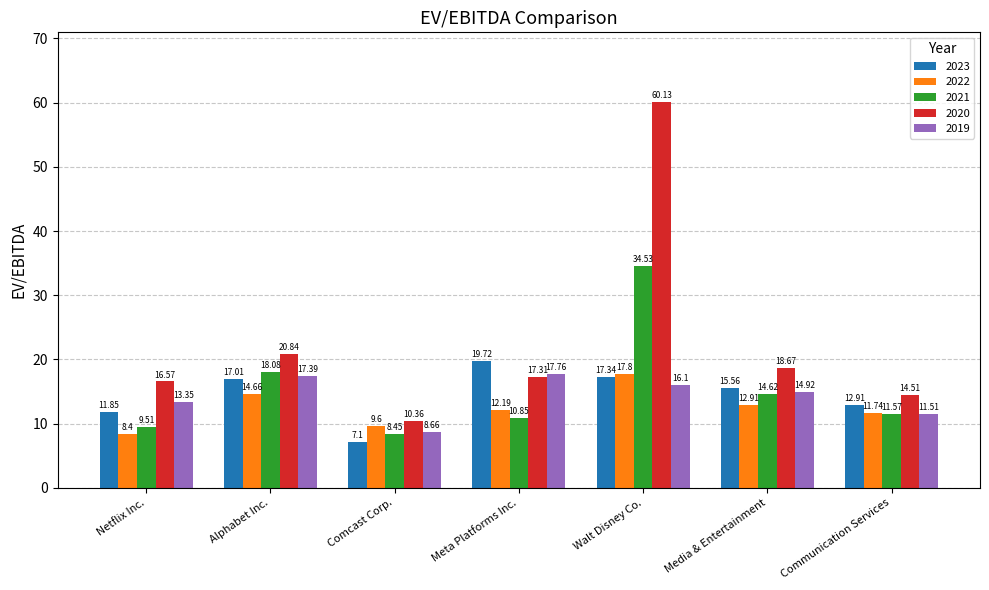

What is the difference between the second highest and second lowest values in the 2020 series?

6.3